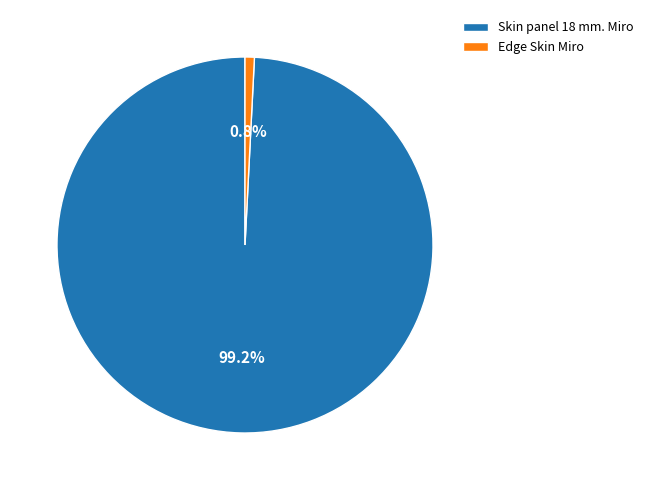

What is the total percentage of Edge Skin Miro and Skin panel 18 mm. Miro?

100.0%